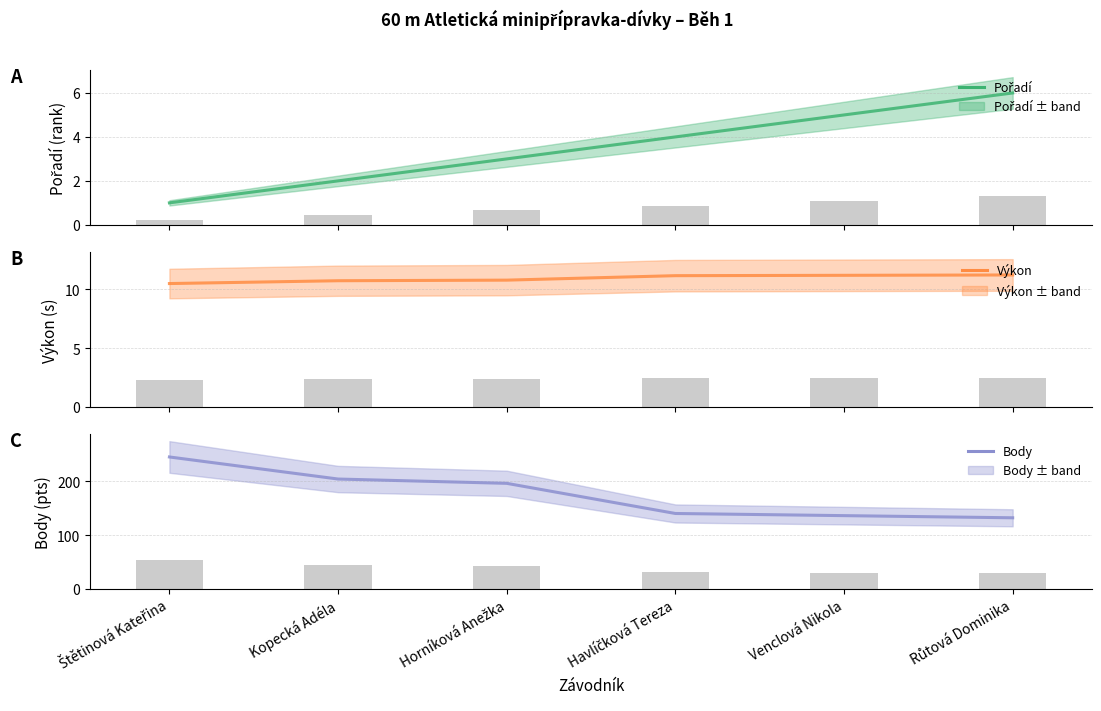

What are all the series names shown in the legend?

Pořadí, Výkon, Body